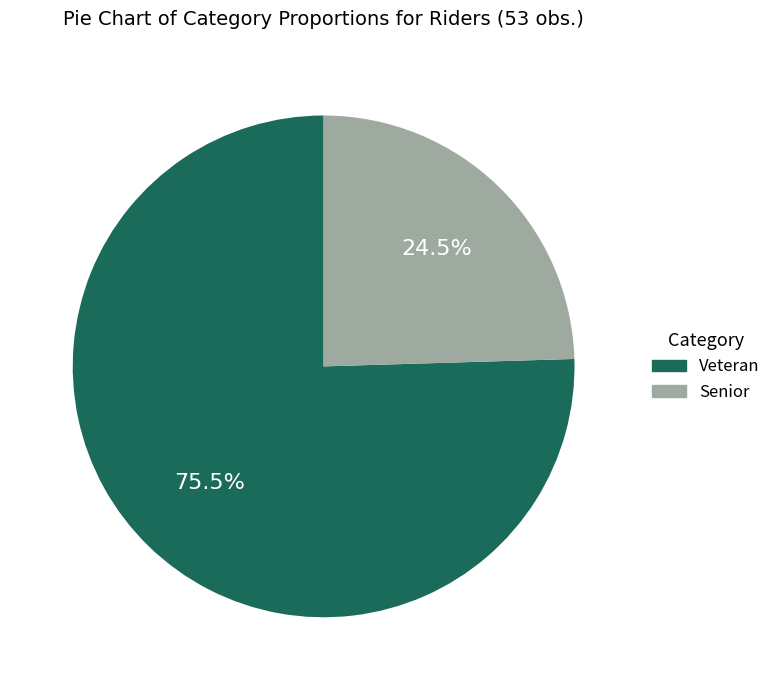

How much of the chart is everything except Senior?

75.5%